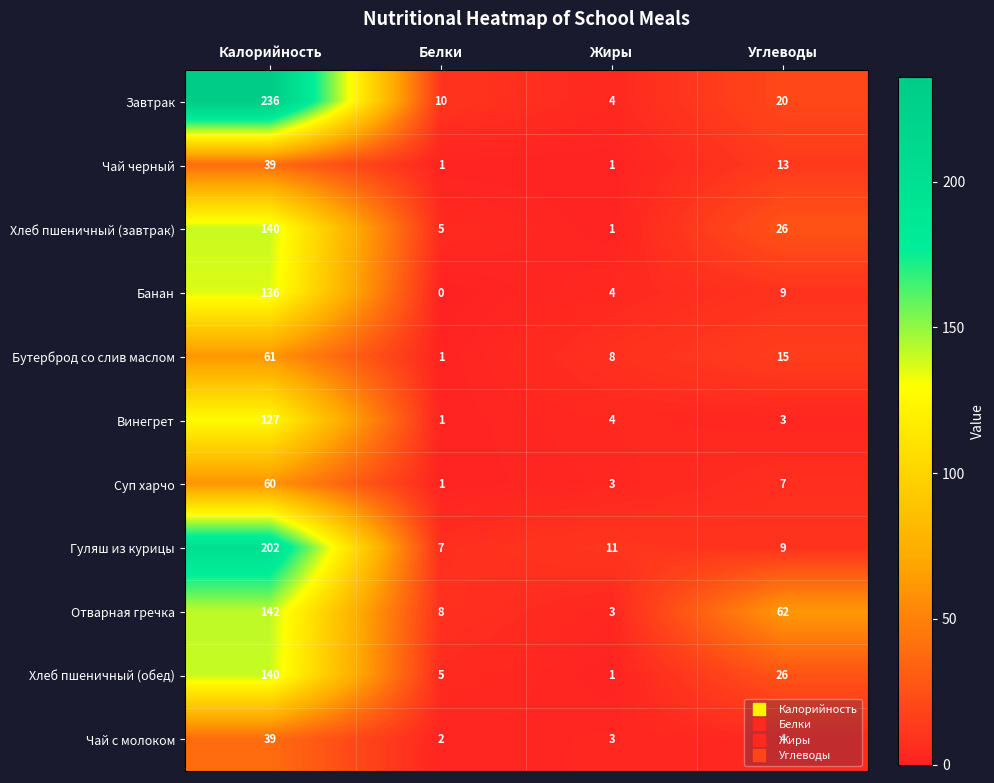

Rank the categories by Отварная гречка value from highest to lowest.

Калорийность, Углеводы, Белки, Жиры